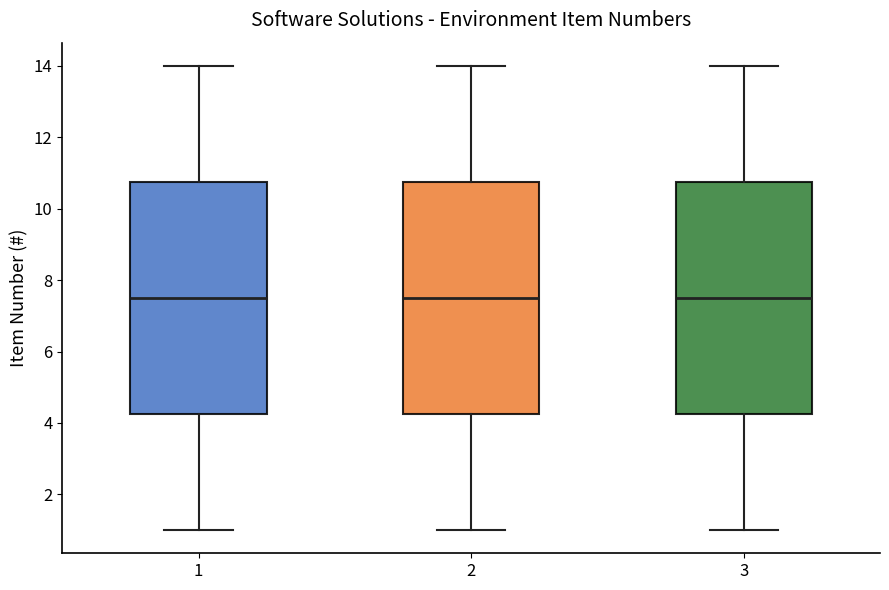

Reading left to right, read every box against the y-axis: the position of its median line, the range the box covers, and the ends of its whiskers. The values are not printed on the chart, so give them approximately, as read against the axis.

1: median 7.6, box 4.2 to 10.8, whiskers 1.0 to 14.0
2: median 7.6, box 4.2 to 10.8, whiskers 1.0 to 14.0
3: median 7.6, box 4.2 to 10.8, whiskers 1.0 to 14.0